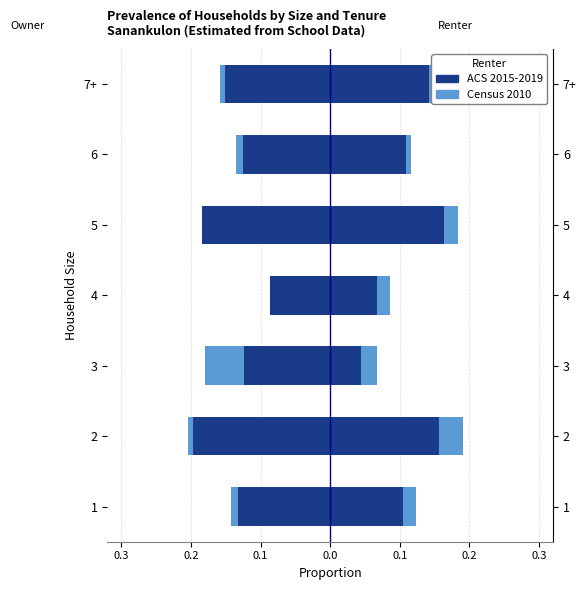

Rank the series at 0.2 from lowest to highest value.

Census 2010, ACS 2015-2019